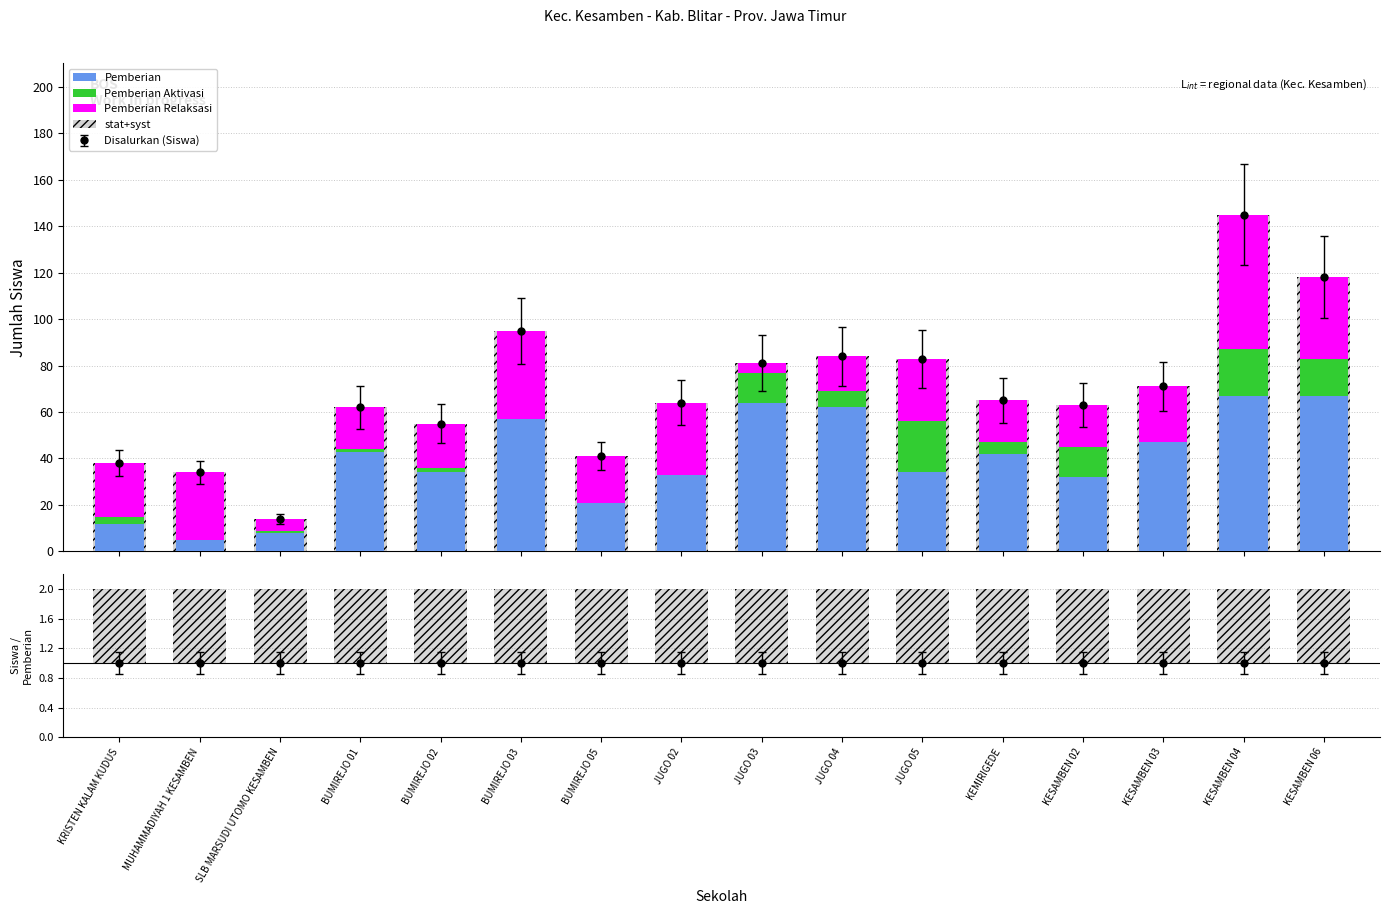

How many values in the Pemberian series exceed 42?

7